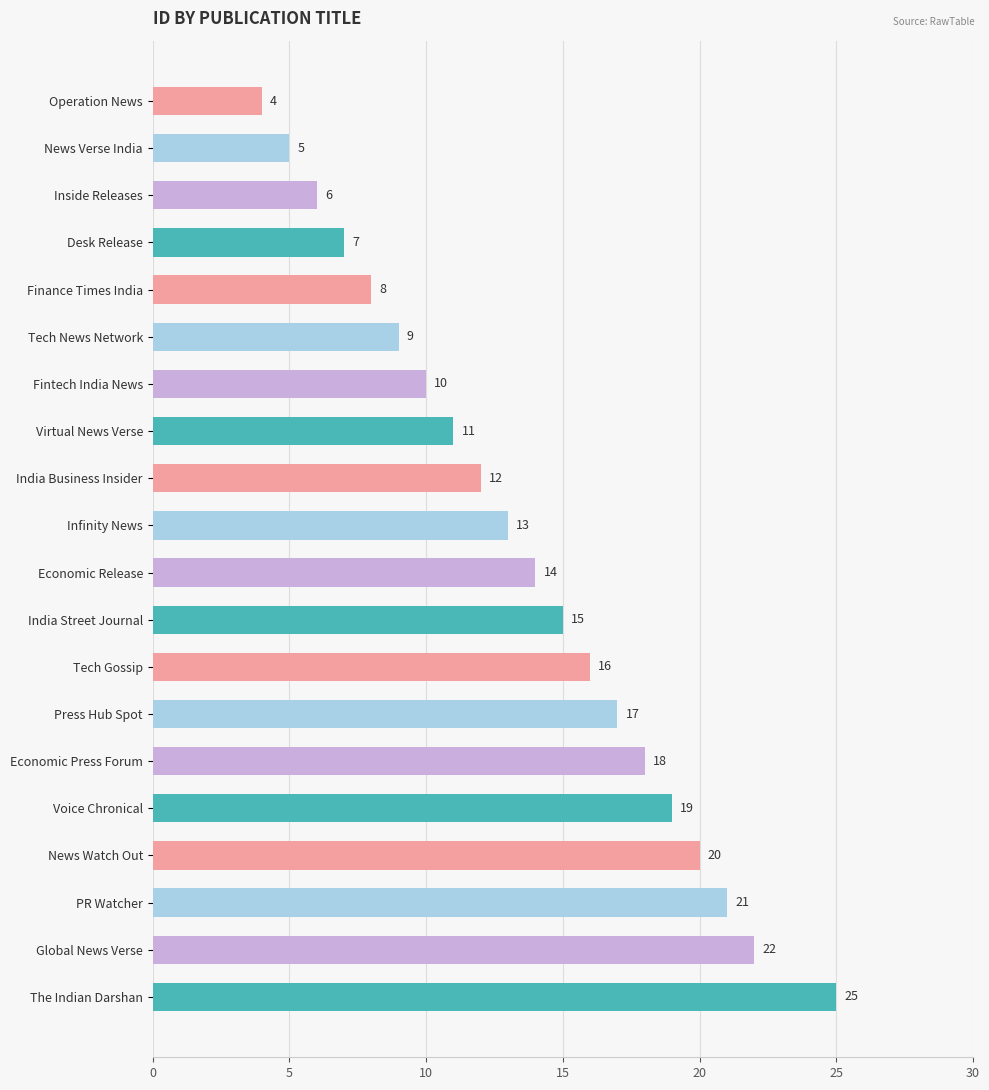

Rank the categories by value from lowest to highest.

Operation News, News Verse India, Inside Releases, Desk Release, Finance Times India, Tech News Network, Fintech India News, Virtual News Verse, India Business Insider, Infinity News, Economic Release, India Street Journal, Tech Gossip, Press Hub Spot, Economic Press Forum, Voice Chronical, News Watch Out, PR Watcher, Global News Verse, The Indian Darshan